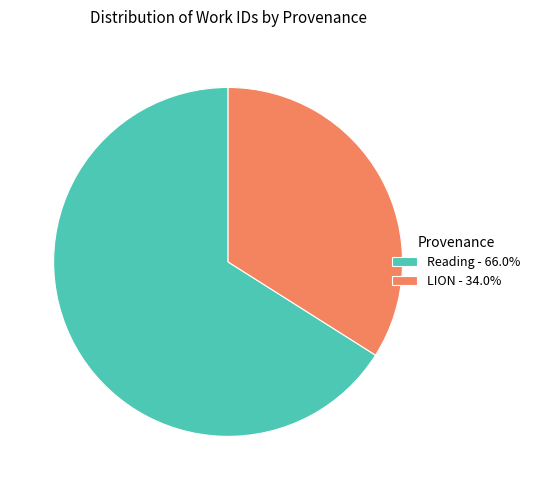

Is there any slice that represents more than half of the pie?

Yes